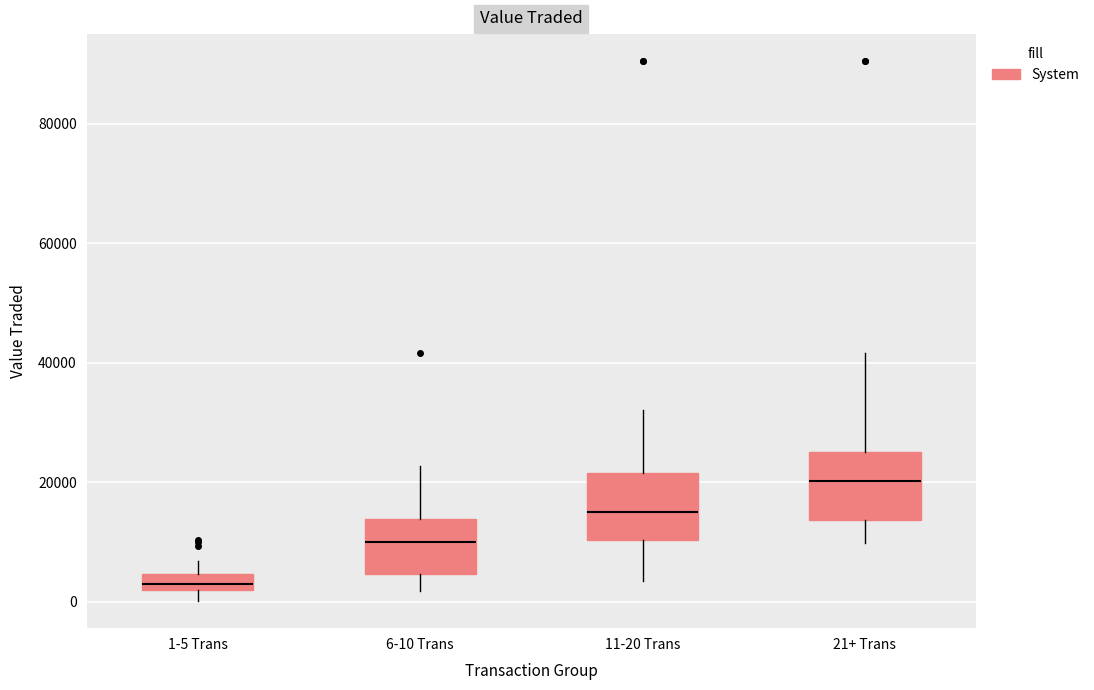

Where is the lower edge of the box for 1-5 Trans on the y-axis? The values are not printed on the chart, so give them approximately, as read against the axis.

2000